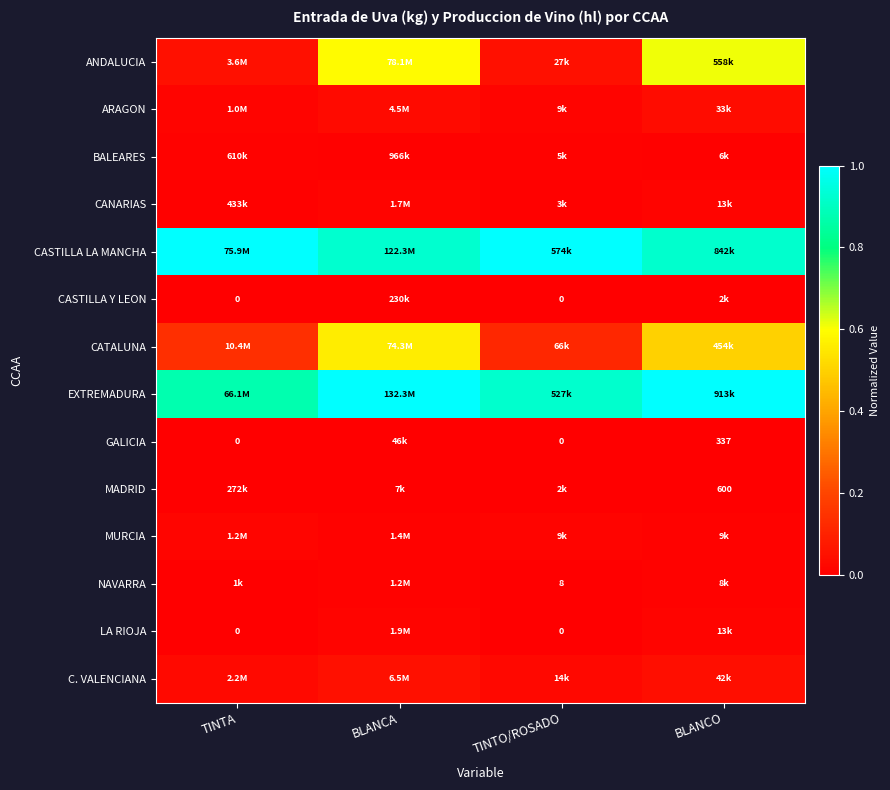

Count the number of categories in the chart.

4